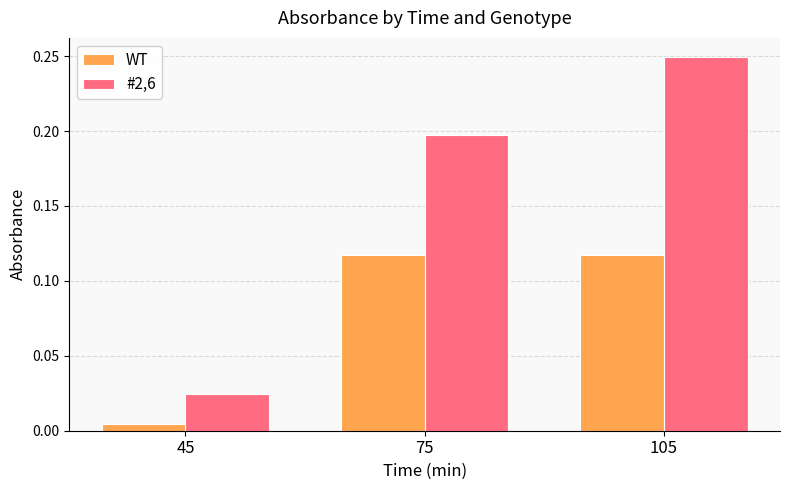

At which category is the sum across all series the highest?

105